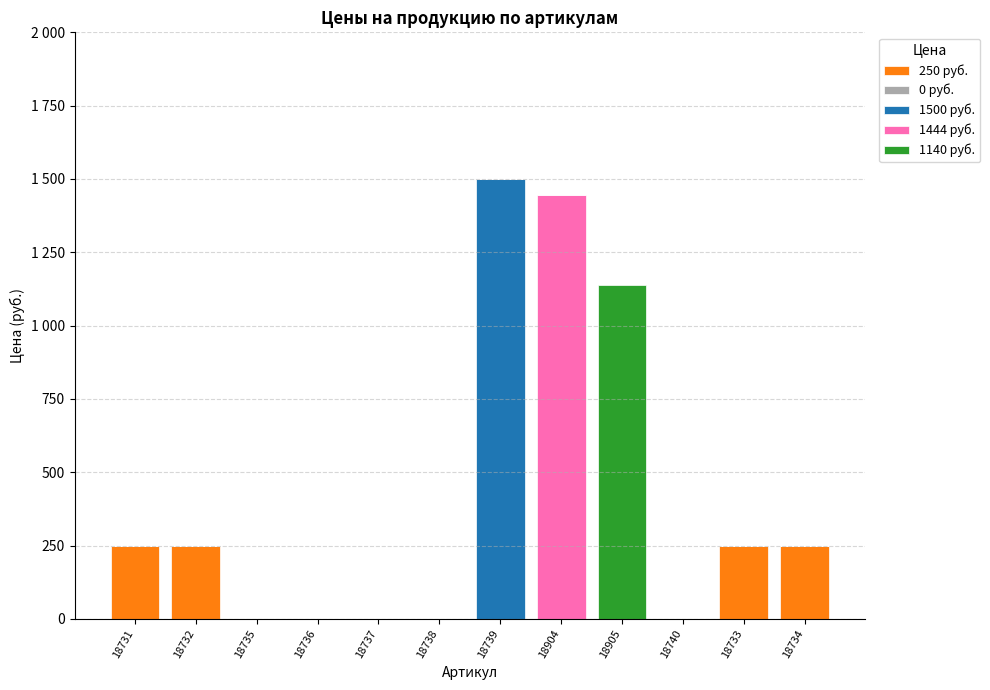

At which label is 1140 руб. closest to 570?

18731